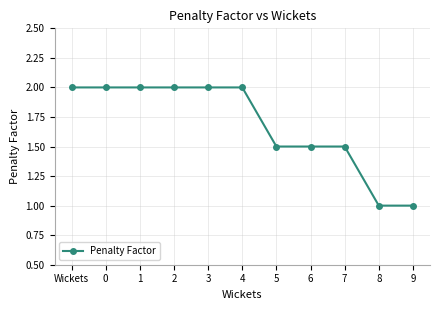

Reading left to right, what are all the values shown in this chart?

Wickets=2.0	0=2.0	1=2.0	2=2.0	3=2.0	4=2.0	5=1.5	6=1.5	7=1.5	8=1.0	9=1.0